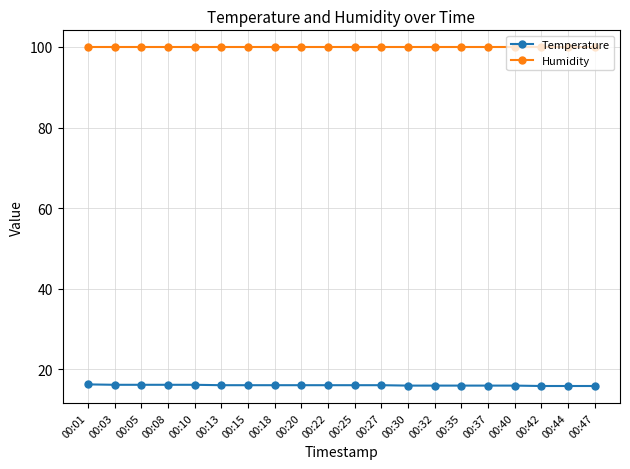

How many categories are shown in the chart?

20